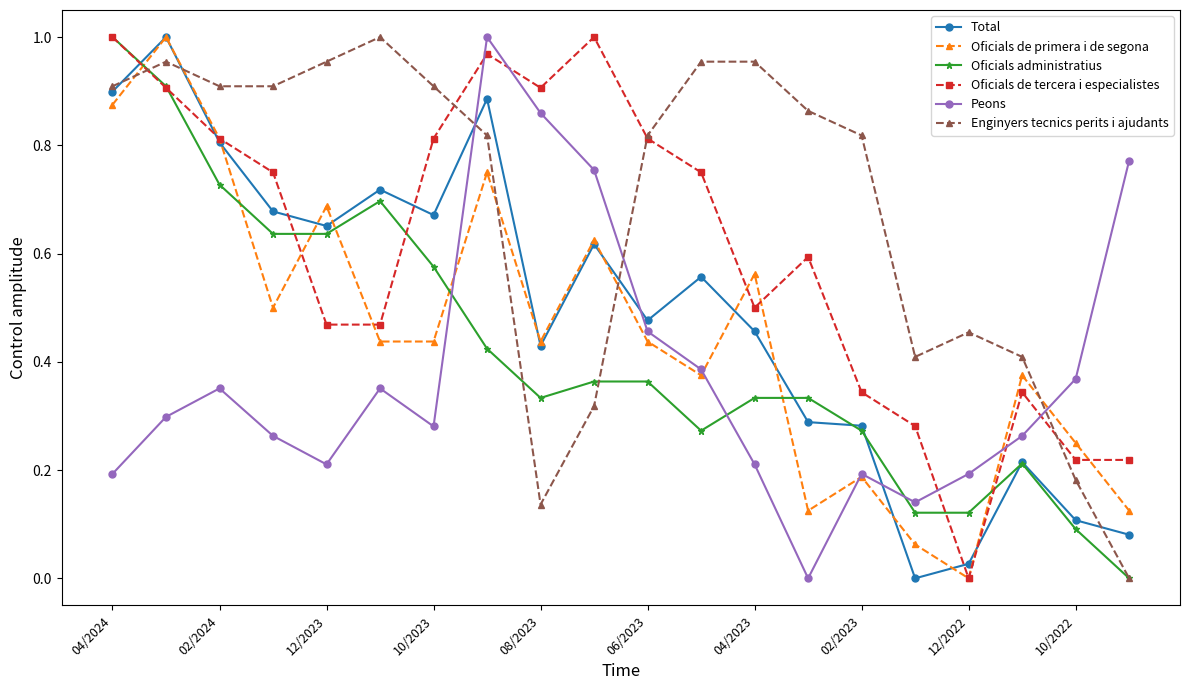

True or false: Total has more than 0 interior local peaks.

True